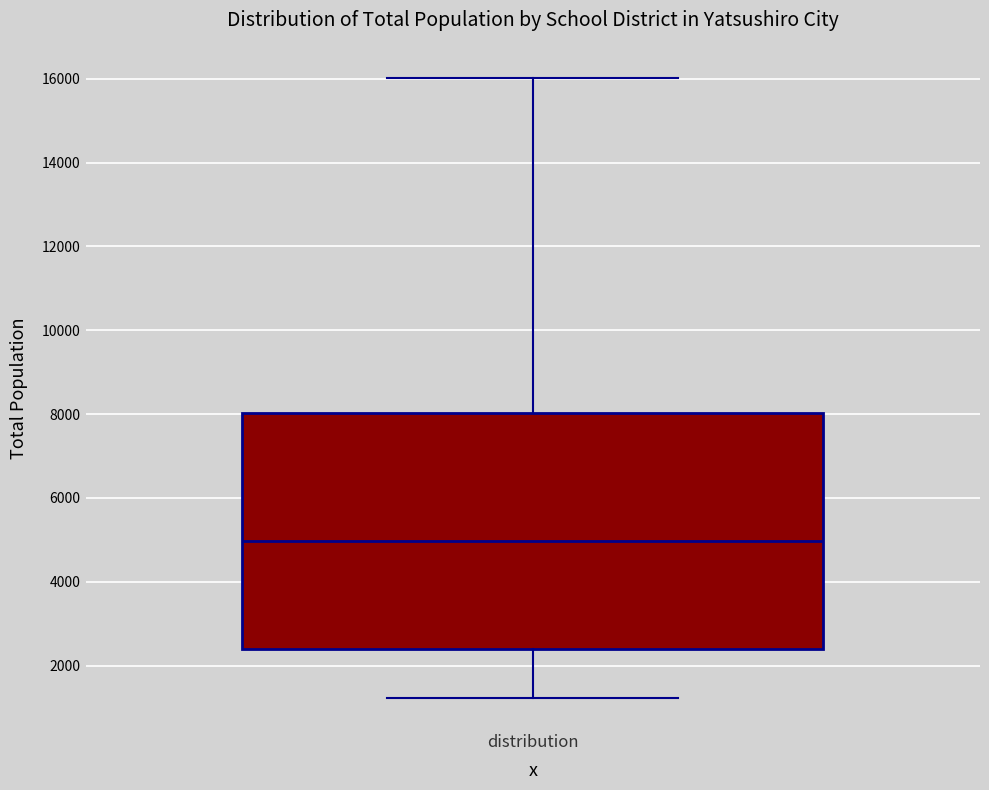

Read this box plot against the y-axis: the position of the median line, the range covered by the box, and the ends of both whiskers. The values are not printed on the chart, so give them approximately, as read against the axis.

median 5000, box 2400 to 8000, whiskers 1200 to 16000